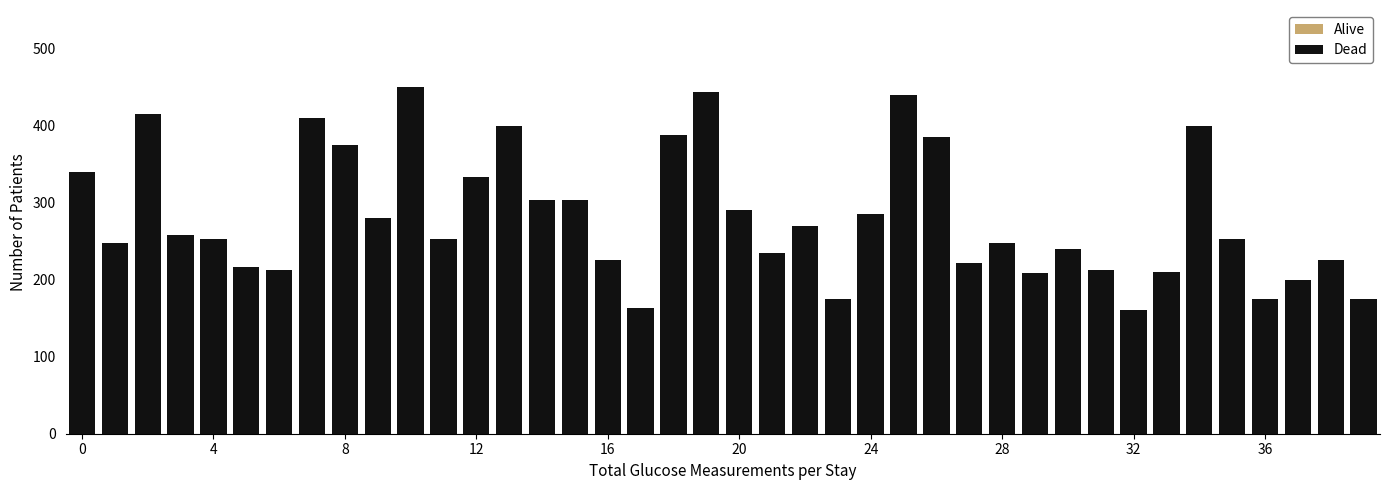

Which series has the largest total across all categories?

Dead